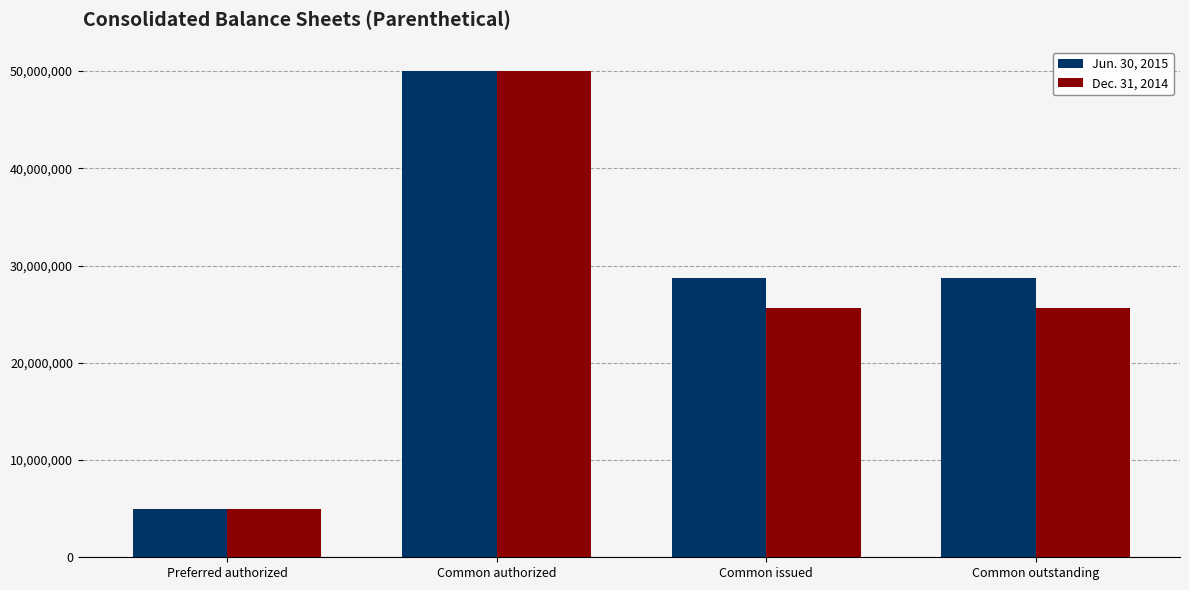

Is it true that Jun. 30, 2015 equals 50000000 at Common authorized?

True